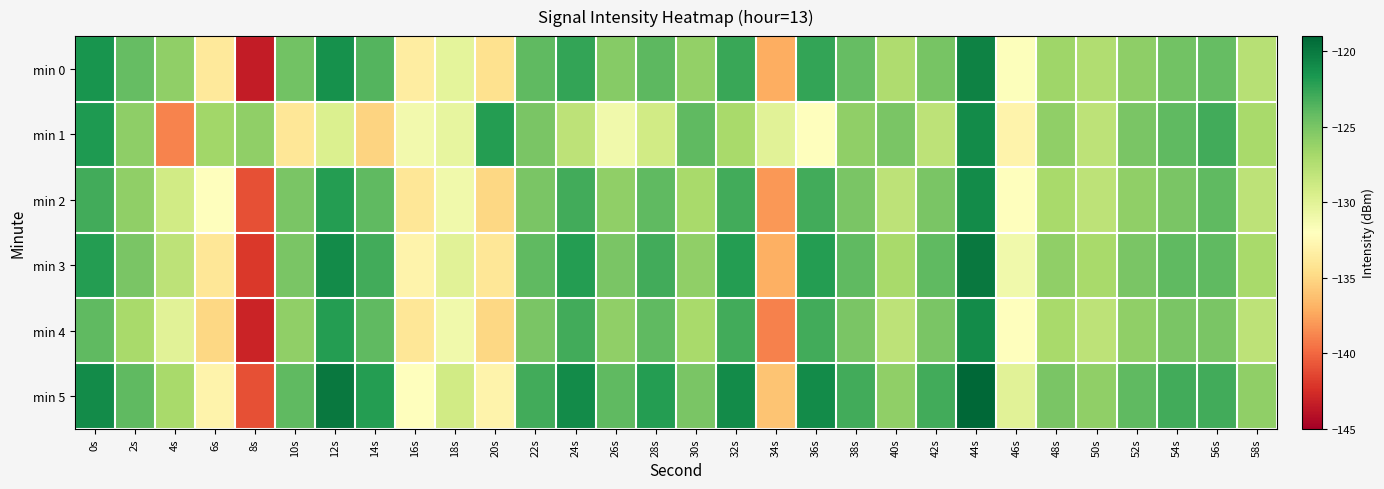

Which series changed the most between 18s and 42s?

min 2